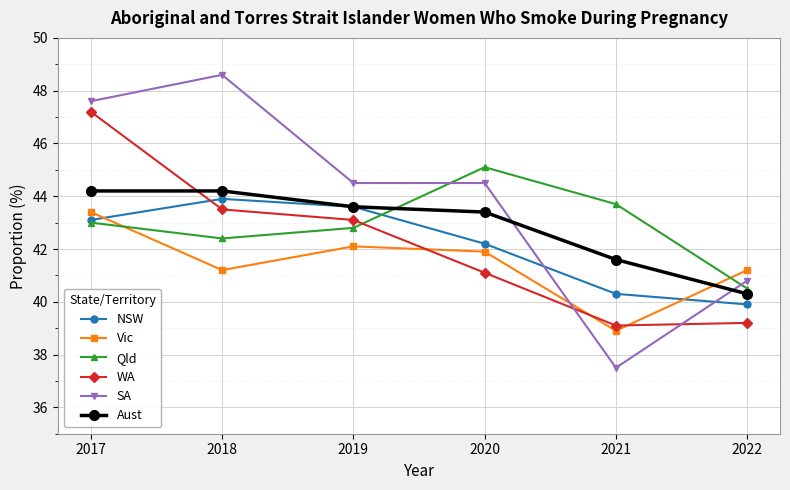

The value of Vic at 2017 is 60.5. True or false?

False